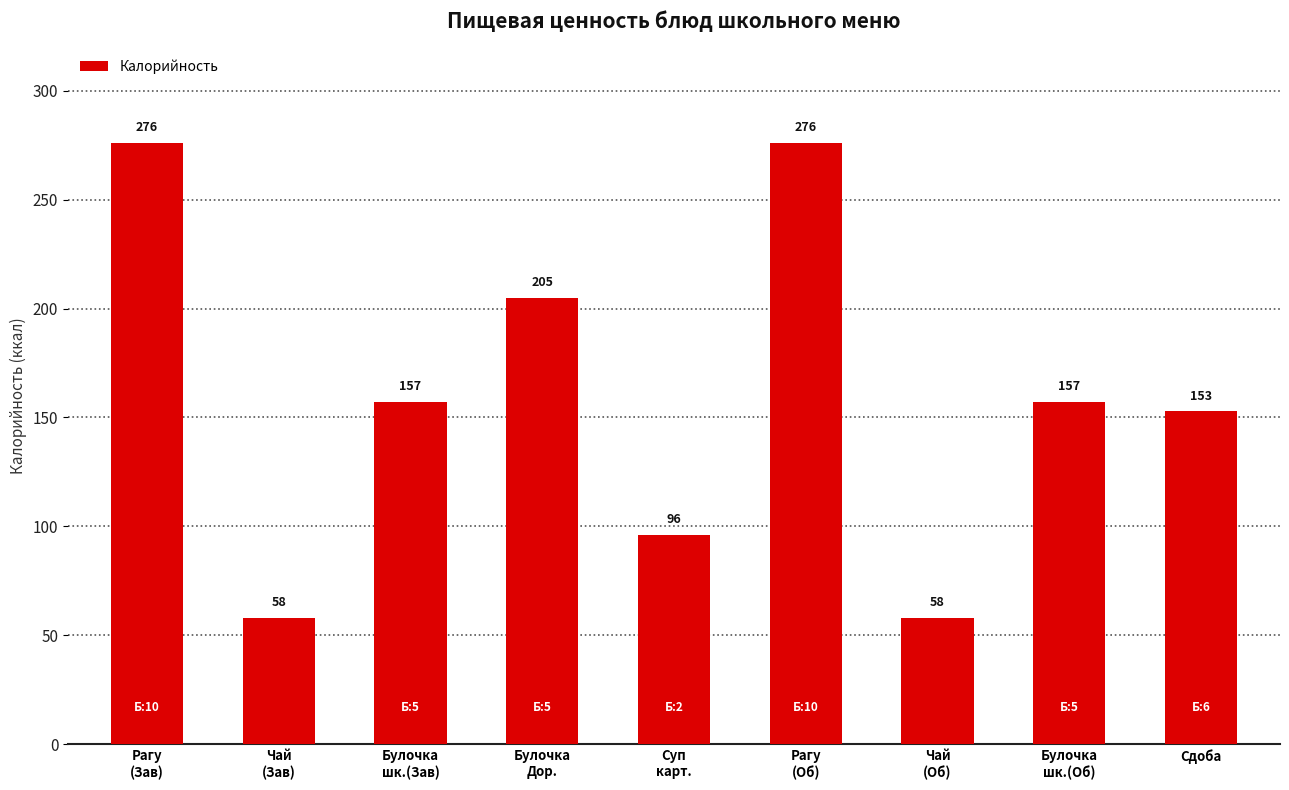

How many values are between 96 and 205?

5